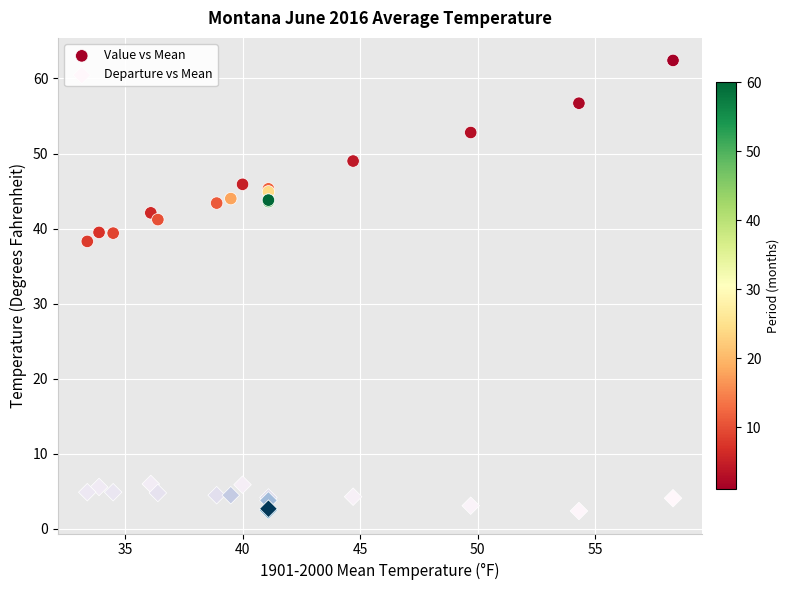

Which series reaches the minimum Y coordinate?

Departure vs Mean